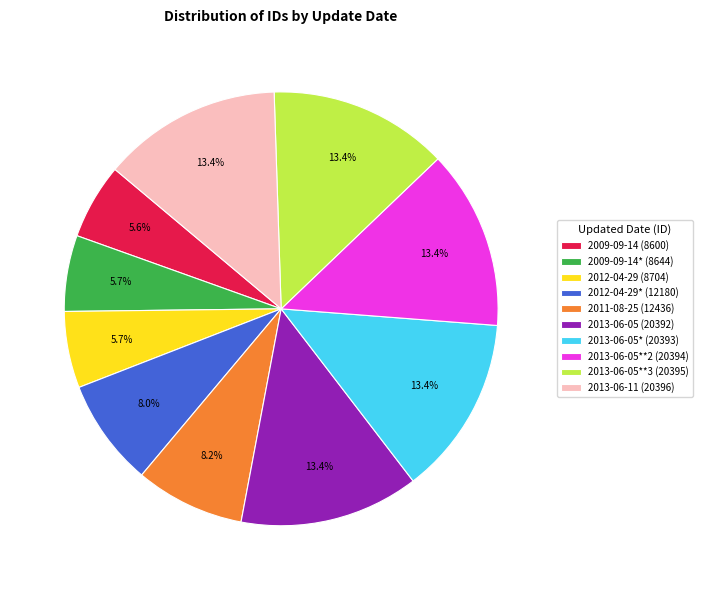

Does any single category account for the majority?

No